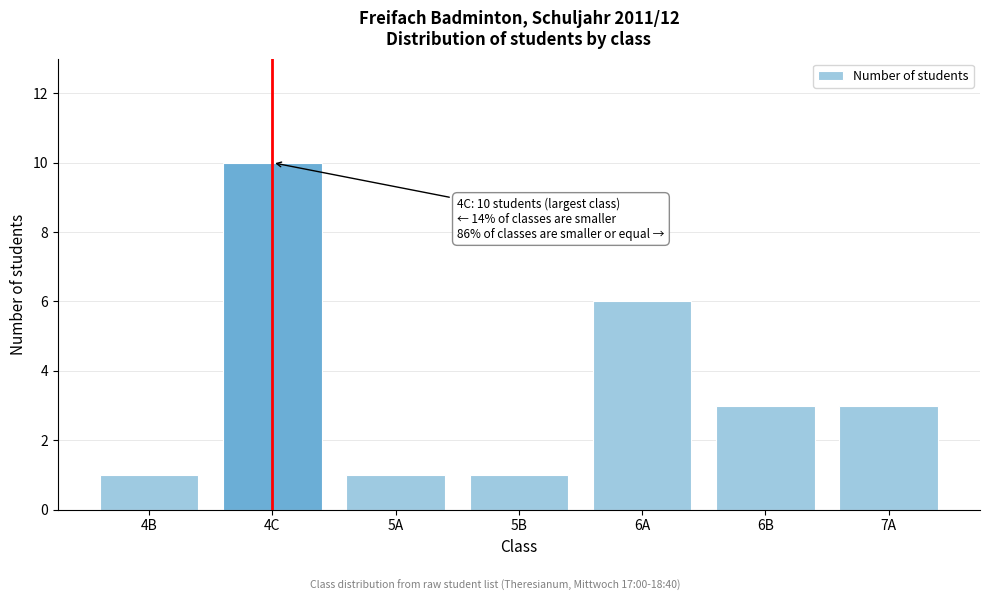

Reading left to right, transcribe all the data shown in this chart.

4B=1	4C=10	5A=1	5B=1	6A=6	6B=3	7A=3